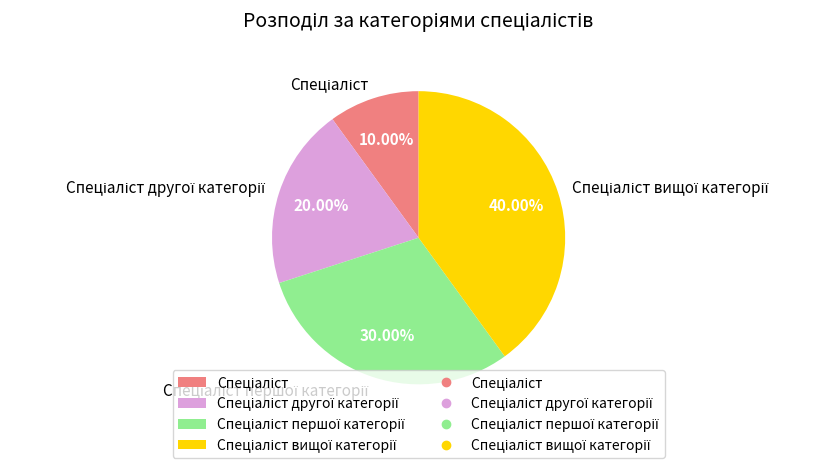

Is there any slice that represents more than half of the pie?

No